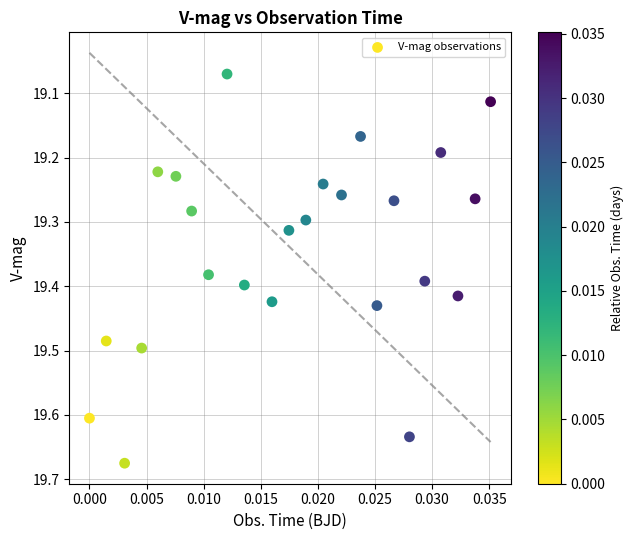

What is the range of Y values (max minus min)?

0.6